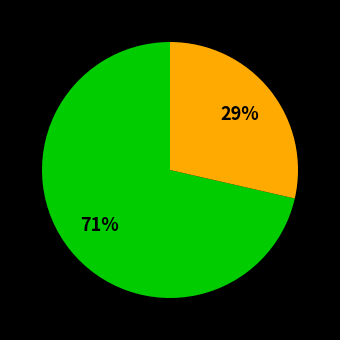

Is there any slice that represents more than half of the pie?

Yes